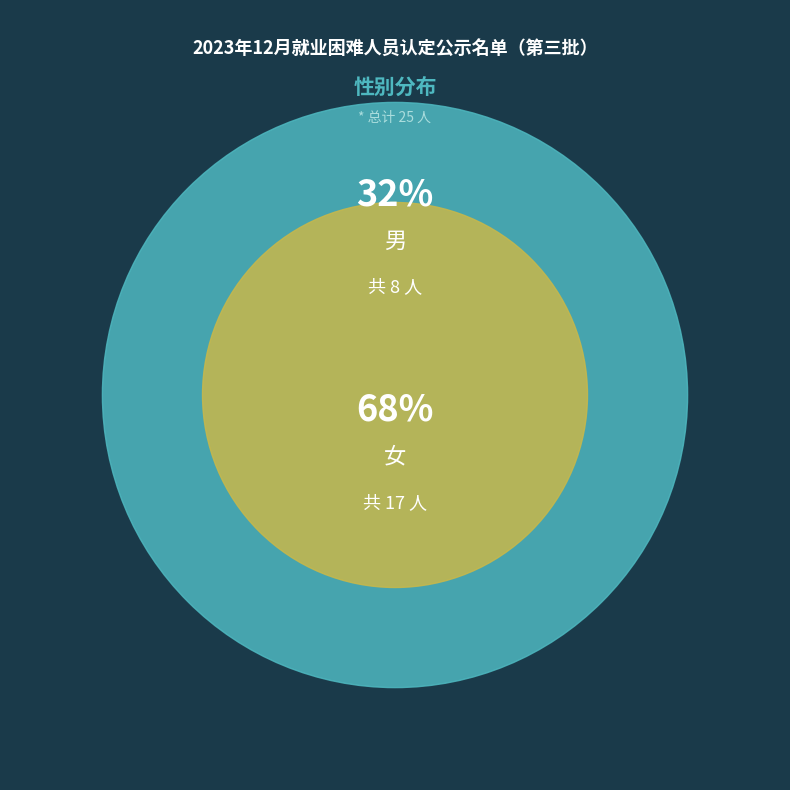

Combined, what portion of the pie is 男 and 女?

100.0%